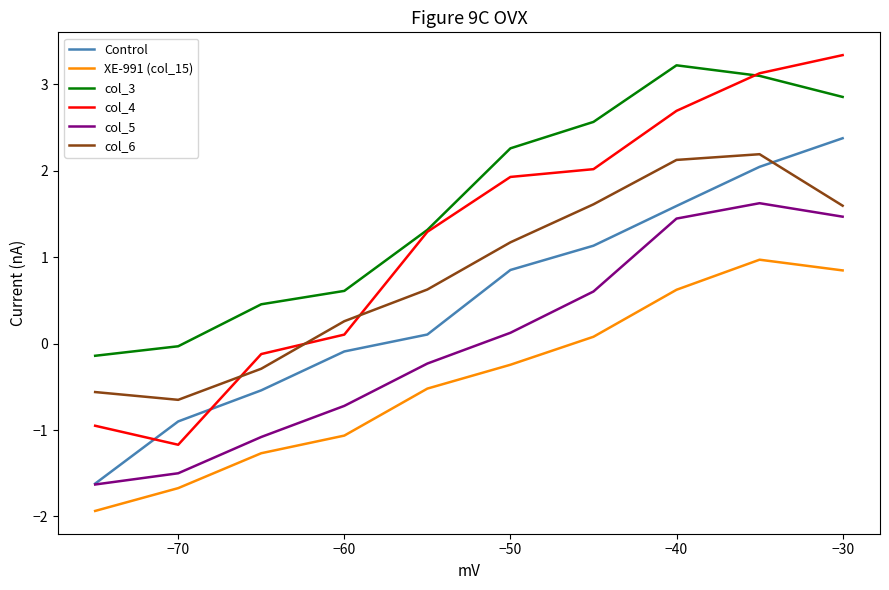

Rank the series by their average value, from highest to lowest.

col_3, col_4, col_6, Control, col_5, XE-991 (col_15)